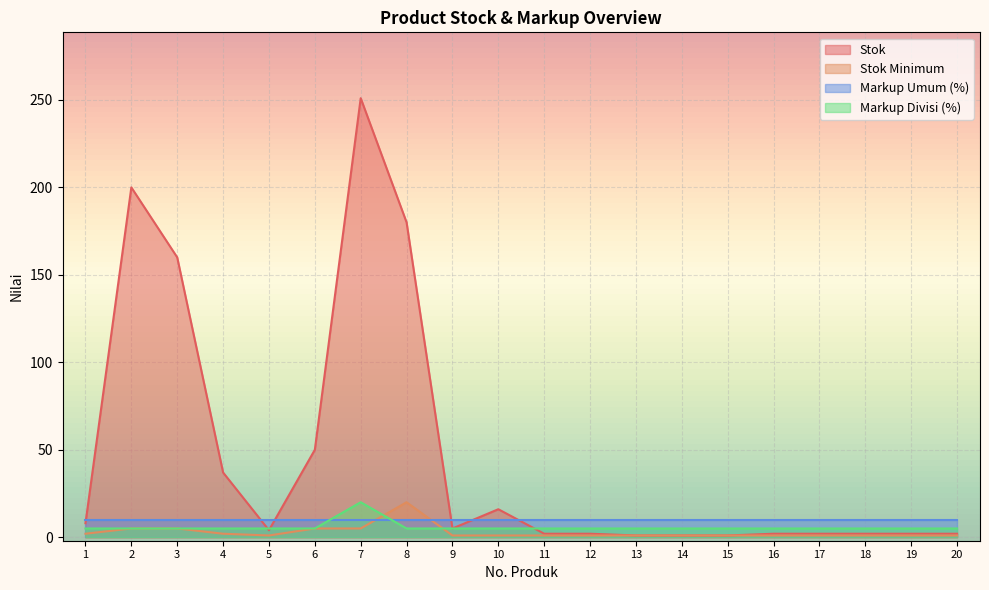

What are all the series names shown in the legend?

Stok, Stok Minimum, Markup Umum (%), Markup Divisi (%)